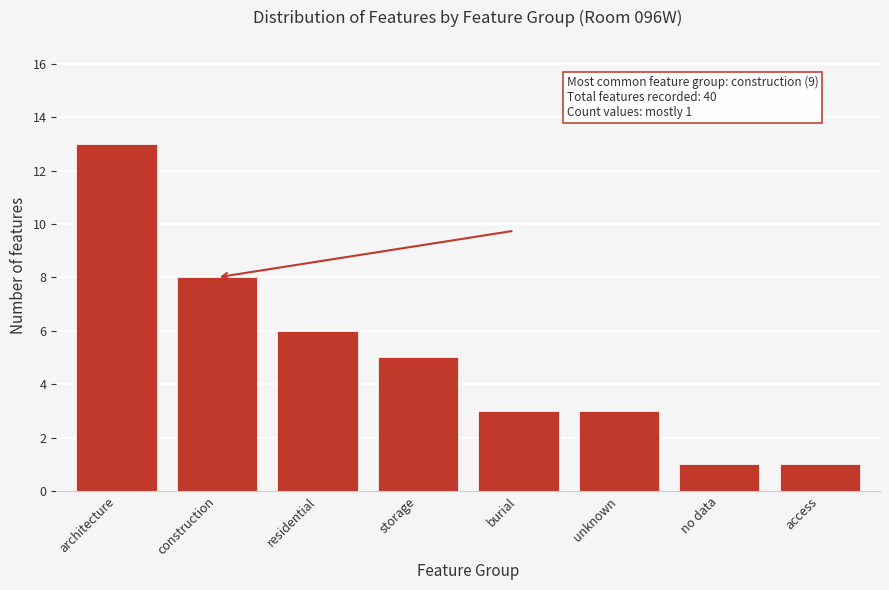

Reading left to right, what are all the values shown in this chart?

architecture=13	construction=8	residential=6	storage=5	burial=3	unknown=3	no data=1	access=1